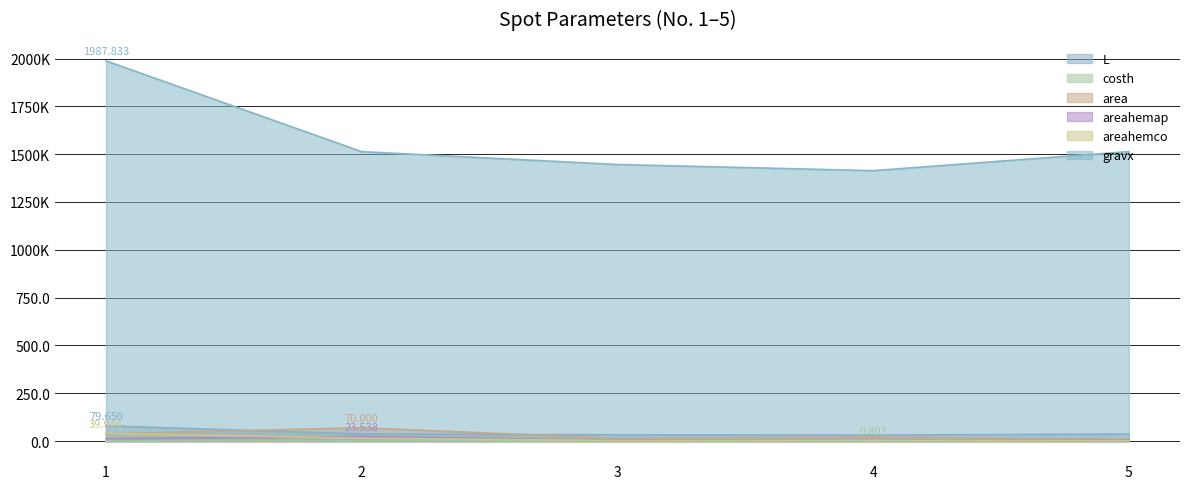

Rank the categories by areahemap value from lowest to highest.

5, 3, 4, 1, 2